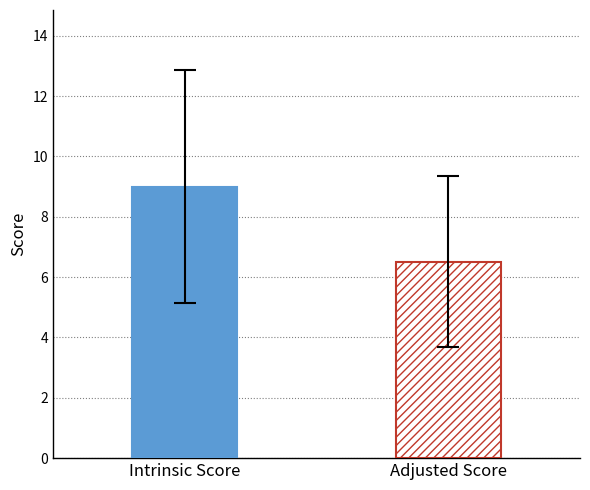

What is the smallest value displayed?

6.5